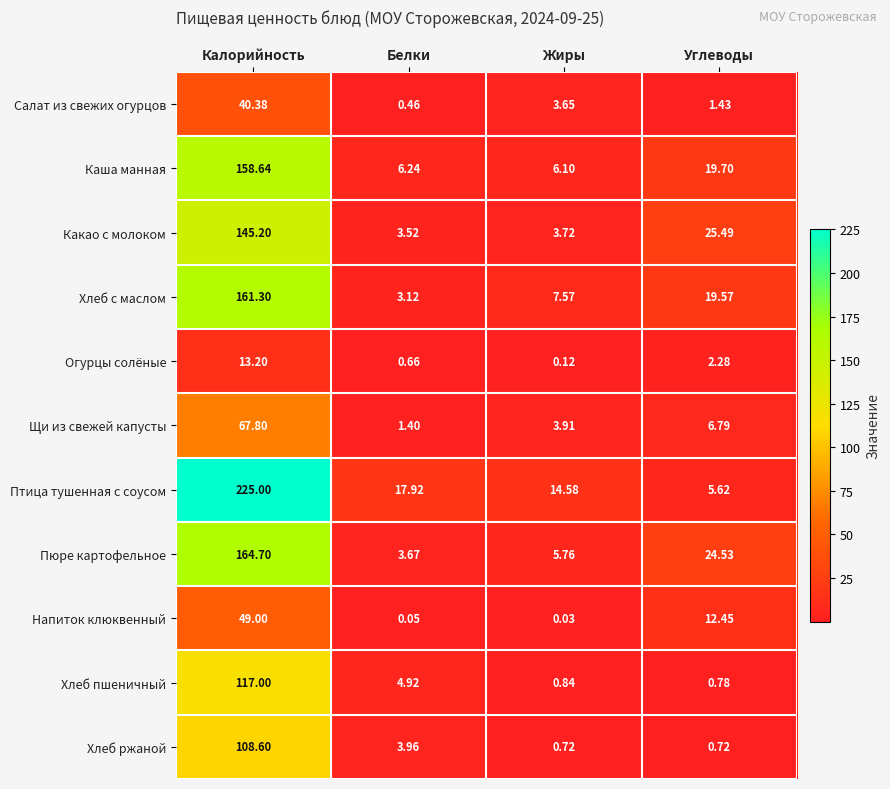

What is the spread (max minus min) of values at Калорийность?

211.8